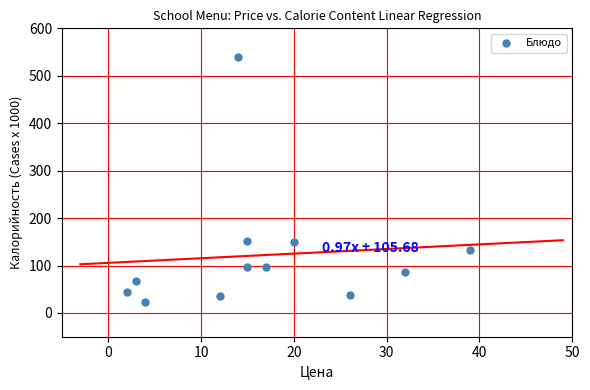

What is the average X value?

17